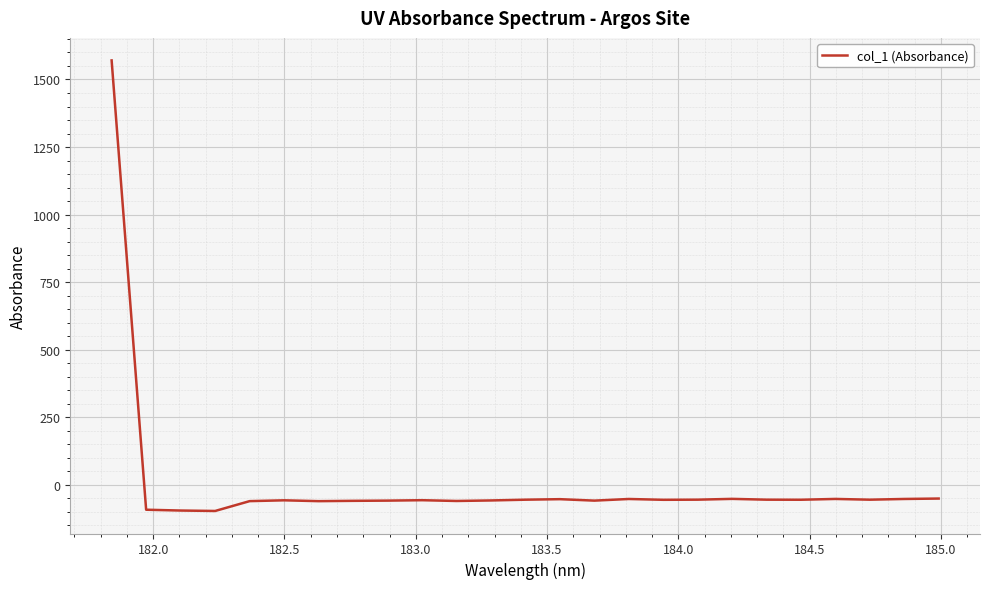

What is the minimum value shown in the chart?

-97.6